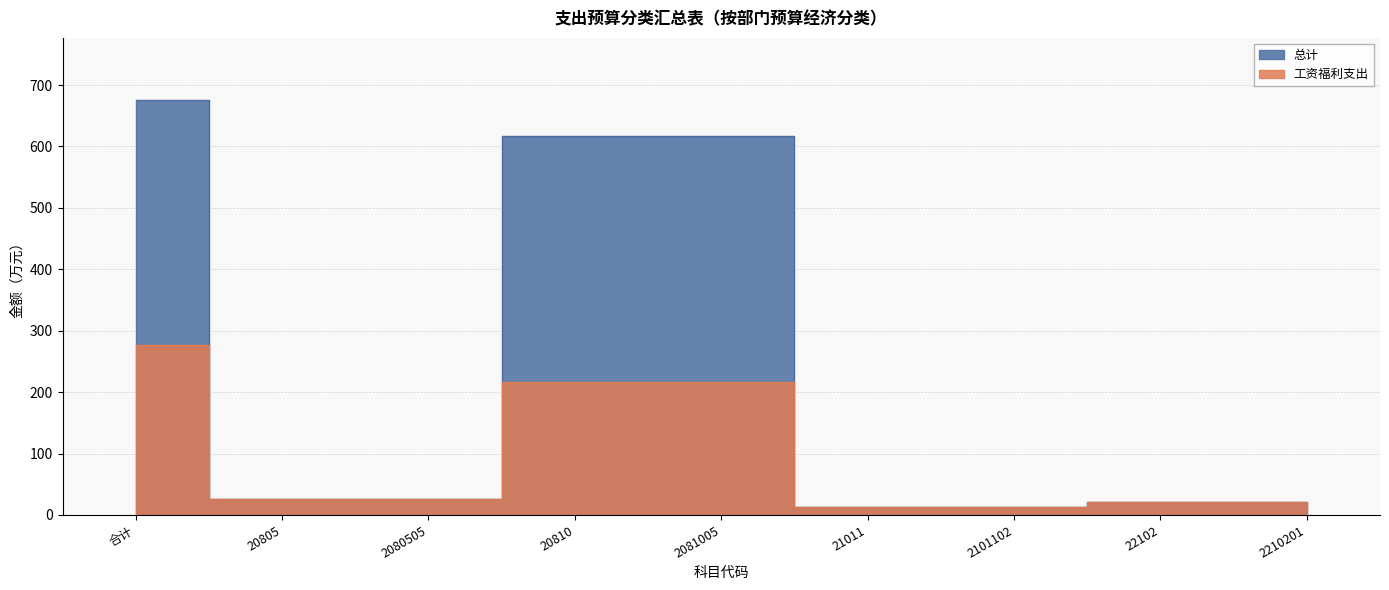

What is the difference between the maximum and minimum values in the 总计 series?

662.5